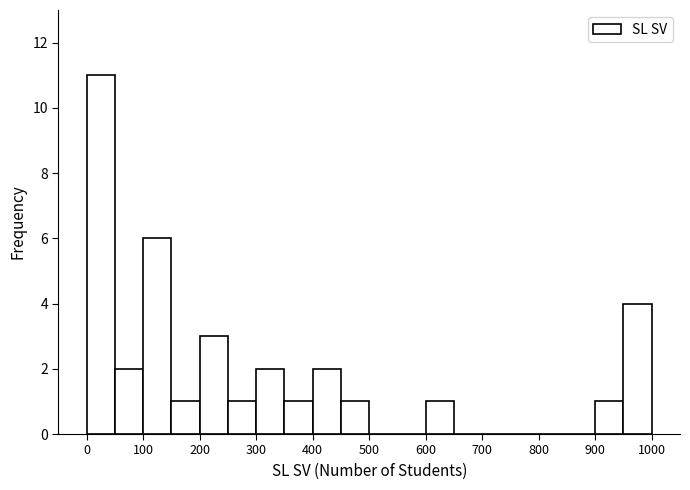

Reading left to right, list every bar in this chart as the range it spans on the x-axis followed by its height. The values are not printed on the chart, so give them approximately, as read against the axis.

0 to 50: 11
50 to 100: 2
100 to 150: 6
150 to 200: 1
200 to 250: 3
250 to 300: 1
300 to 350: 2
350 to 400: 1
400 to 450: 2
450 to 500: 1
500 to 550: 0
550 to 600: 0
600 to 650: 1
650 to 700: 0
700 to 750: 0
750 to 800: 0
800 to 850: 0
850 to 900: 0
900 to 950: 1
950 to 1000: 4